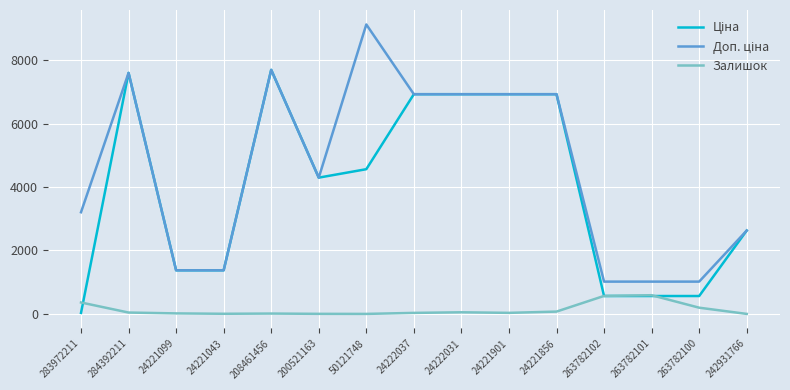

What value does the Залишок series have at 263782102?

567.0